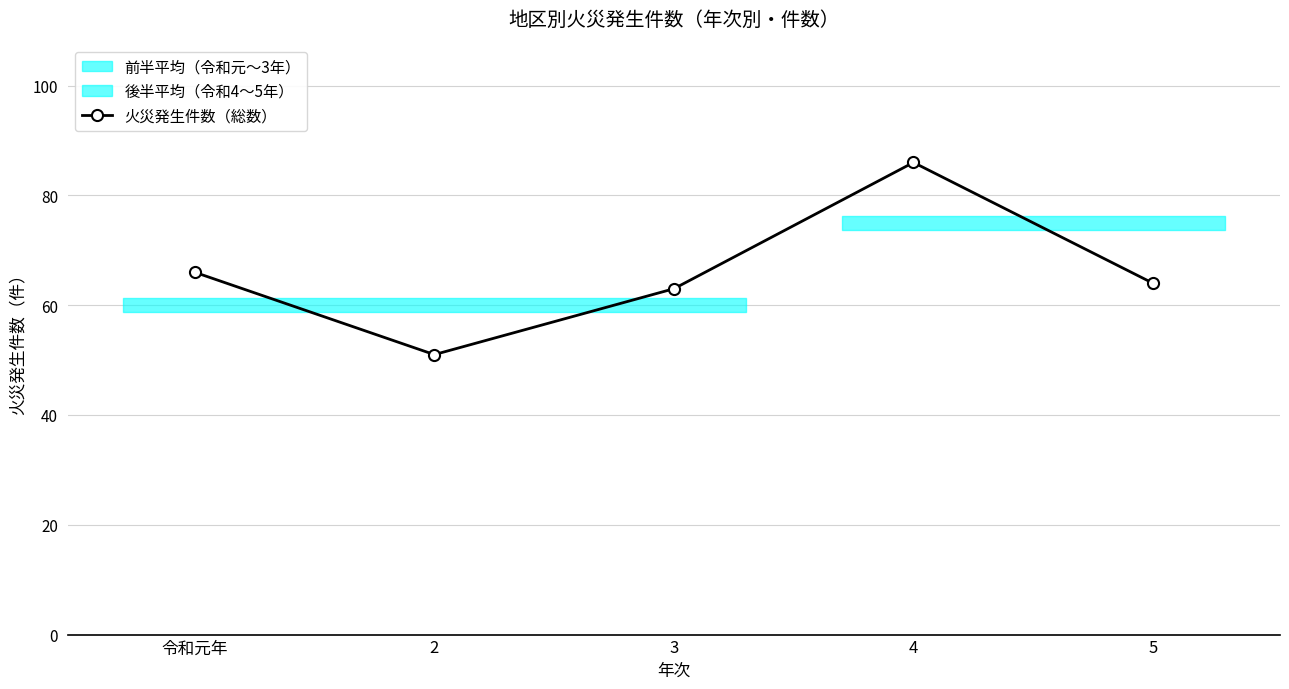

List the labels in order of value, largest first.

4, 令和元年, 5, 3, 2